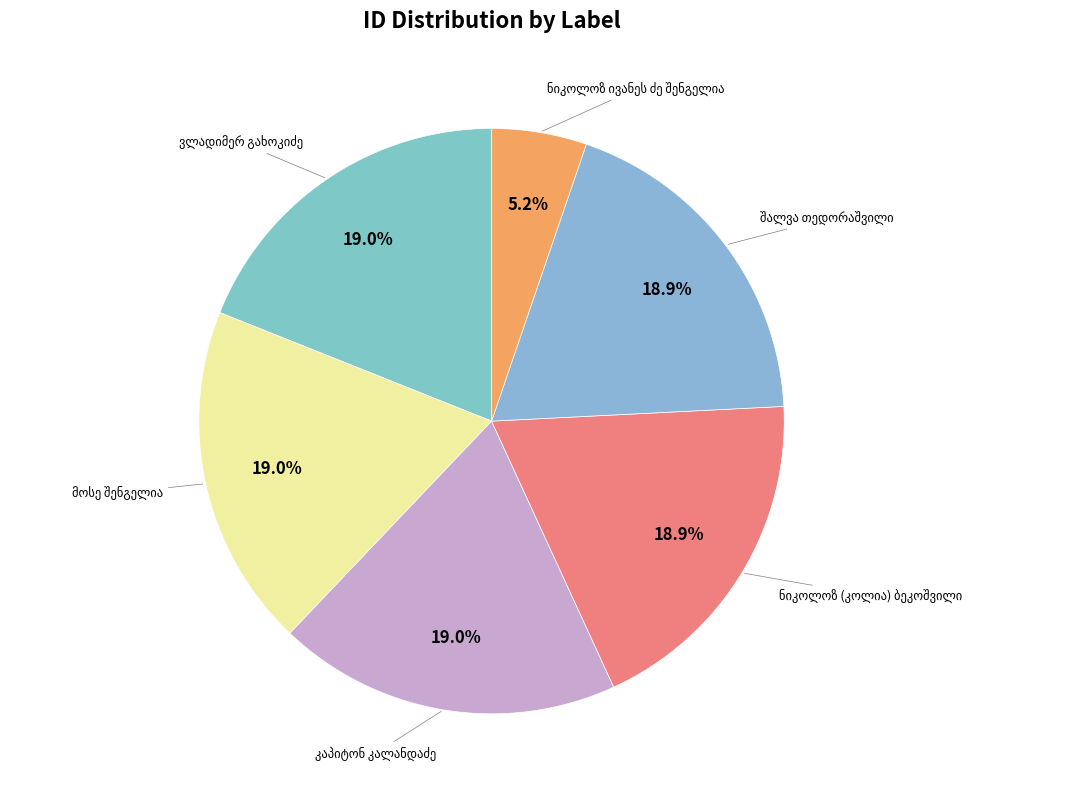

Is there a majority slice in this chart?

No